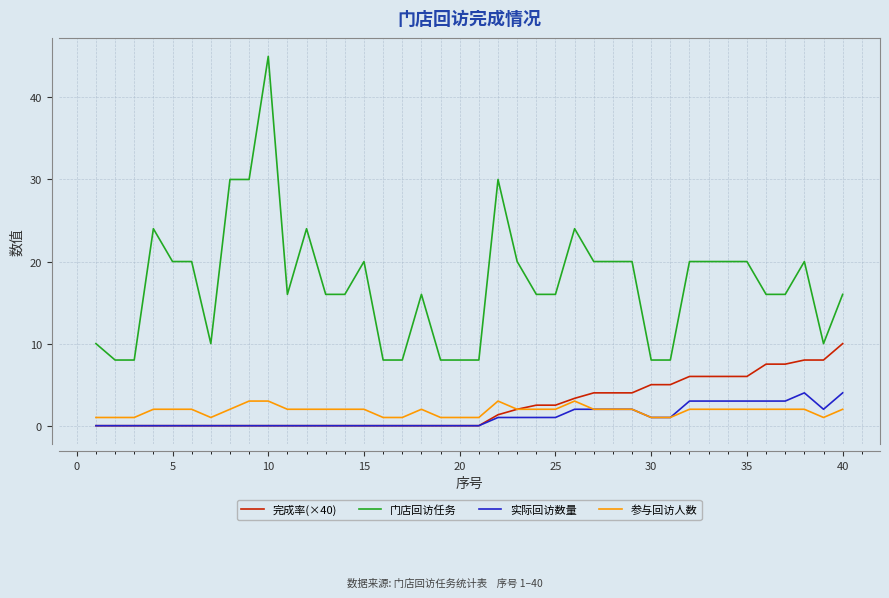

How many distinct data groups are displayed?

4